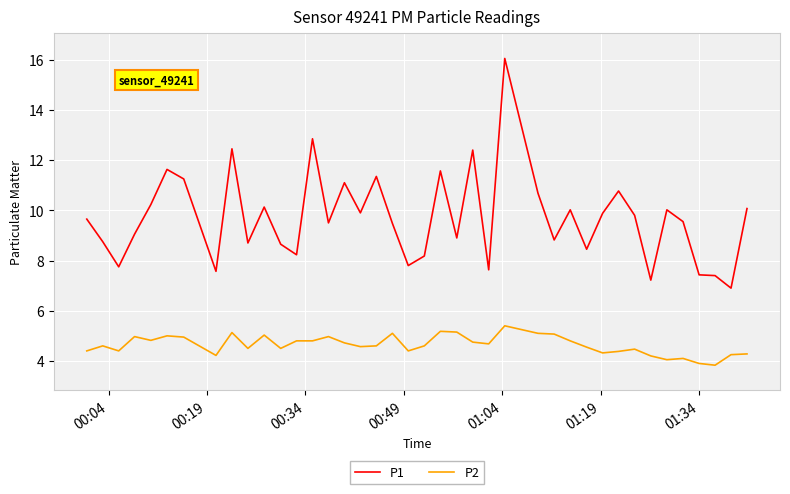

Which series has the largest total across all categories?

P1